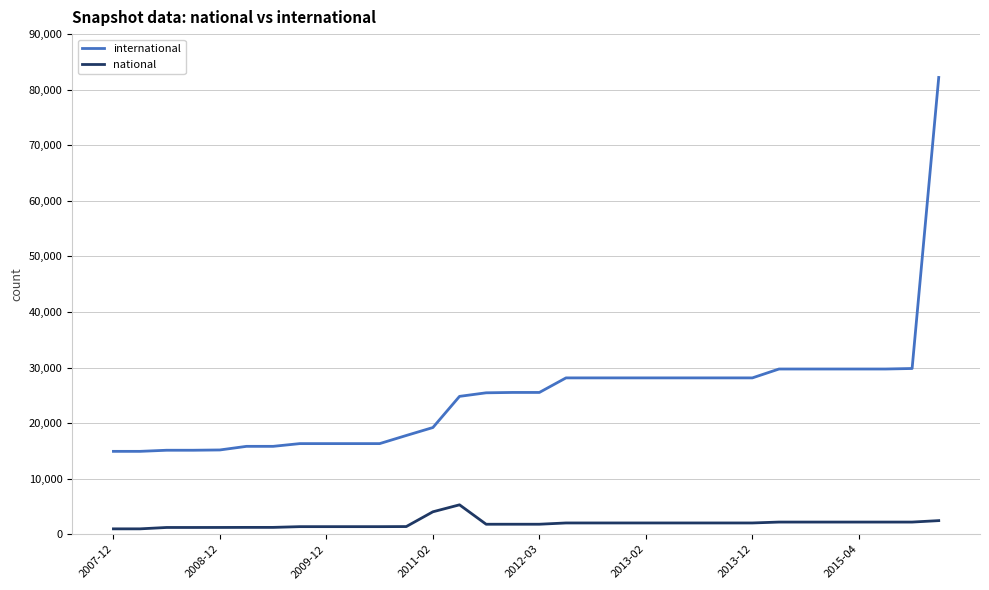

What is the maximum value shown in the chart?

82199